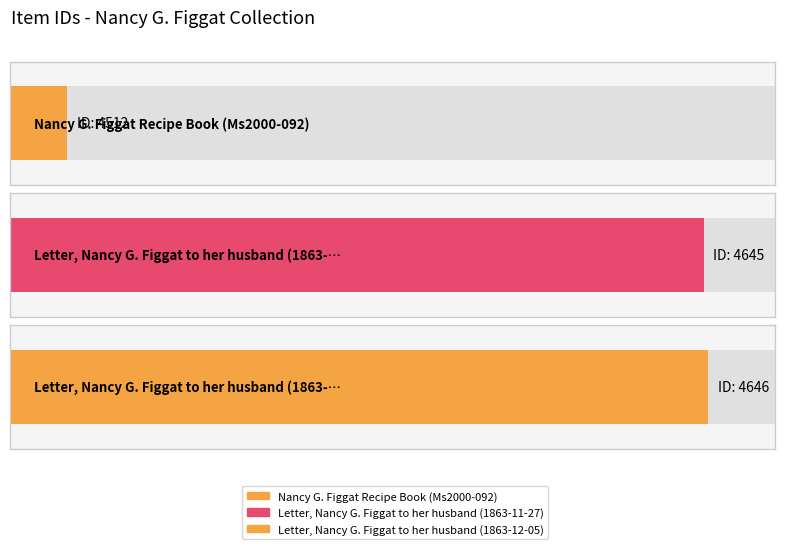

What is the change in value from Nancy G. Figgat Recipe Book (Ms2000-092) to Letter, Nancy G. Figgat to her husband (1863-12-05)?

+134